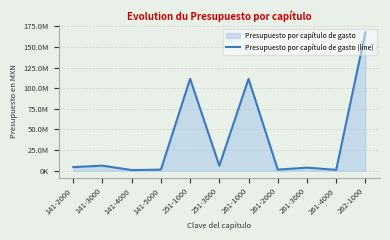

Which has a higher value, 261-4000 or 251-1000?

251-1000